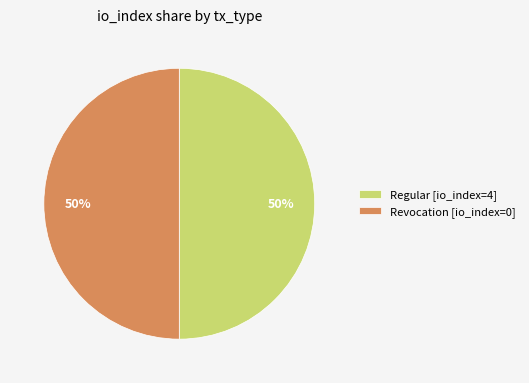

What is the ratio of the value at Revocation [io_index=0] to the value at Regular [io_index=4]?

1.0